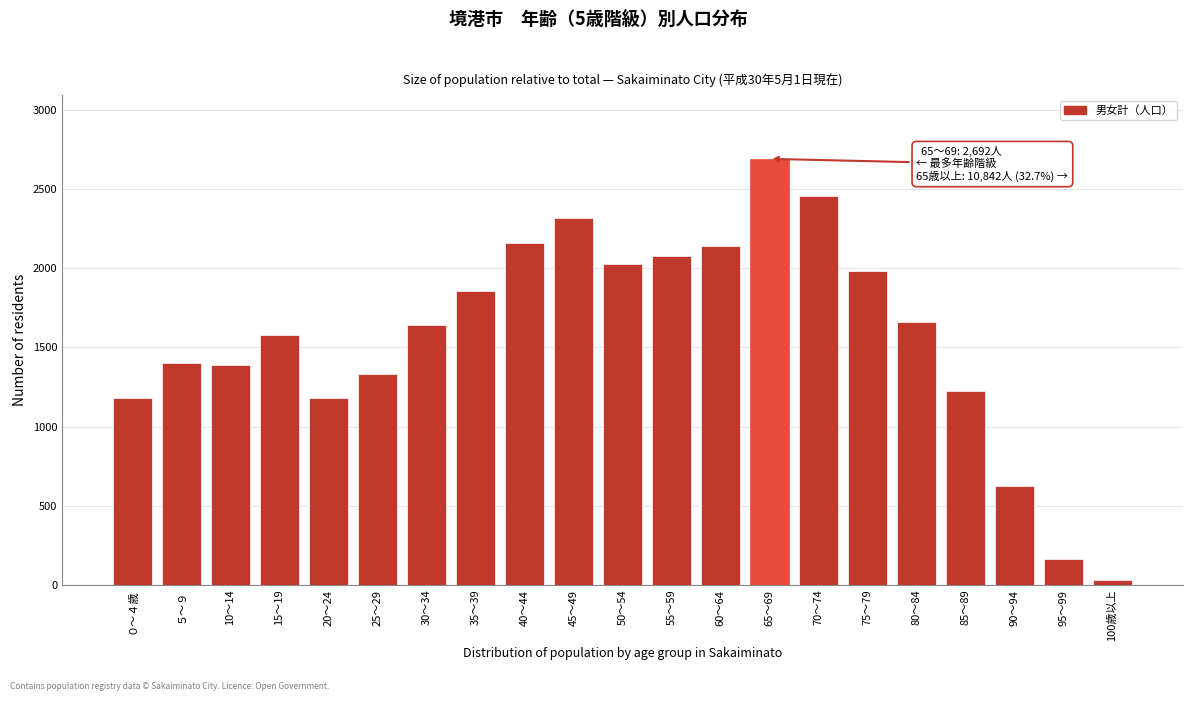

What is the label of the 7th bar from the left?

30～34